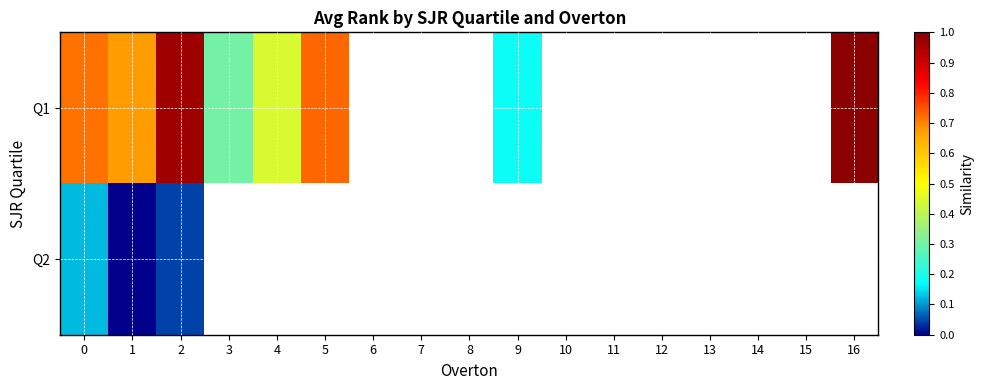

Where is Q2 nearest to the value 0?

1